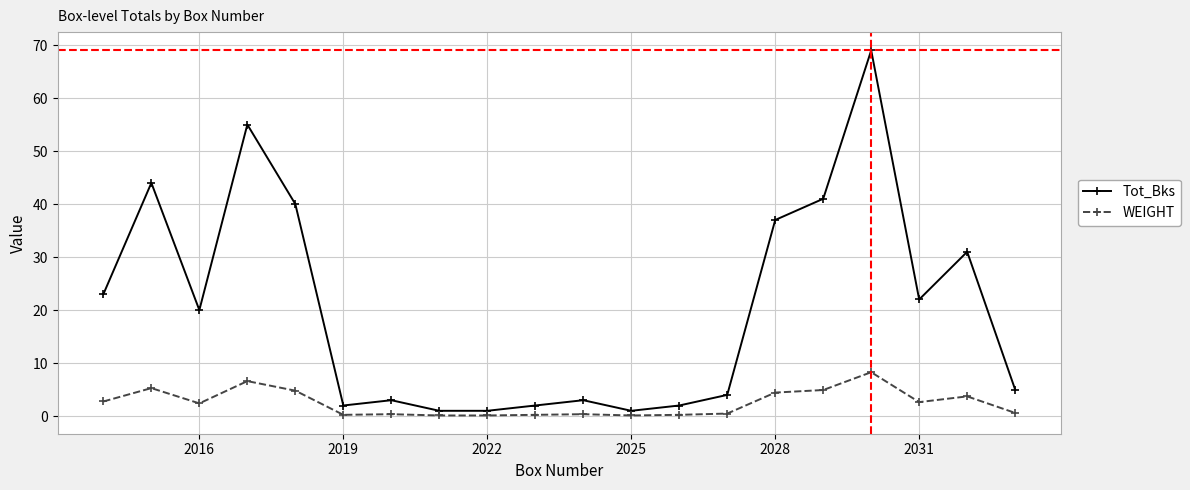

What is the value of the WEIGHT point at the 2nd from the left?

5.3